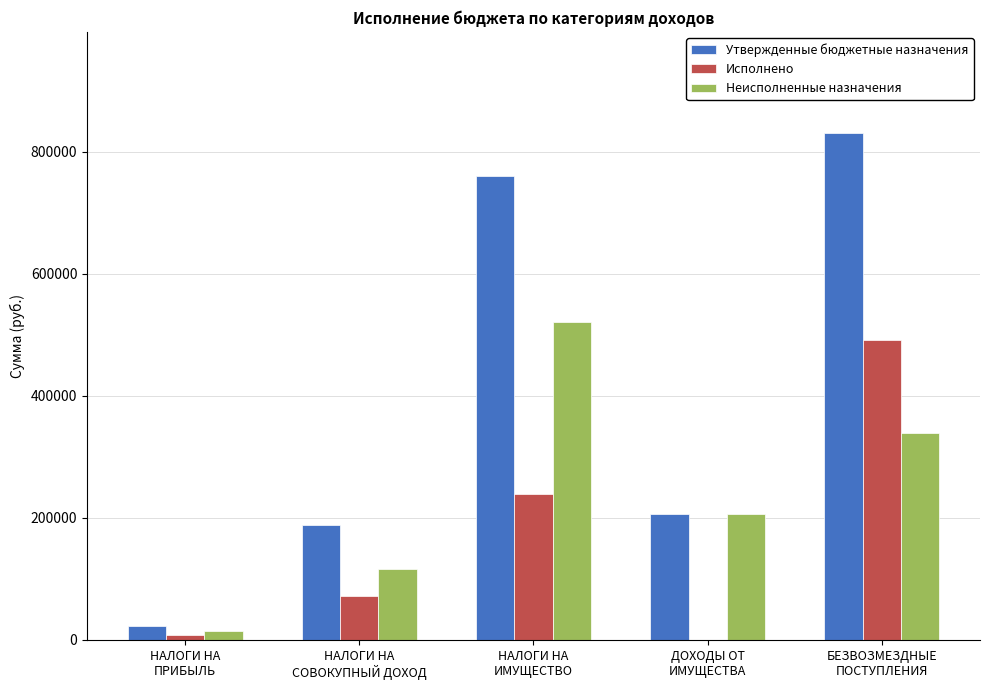

Which series has the largest total across all categories?

Утвержденные бюджетные назначения